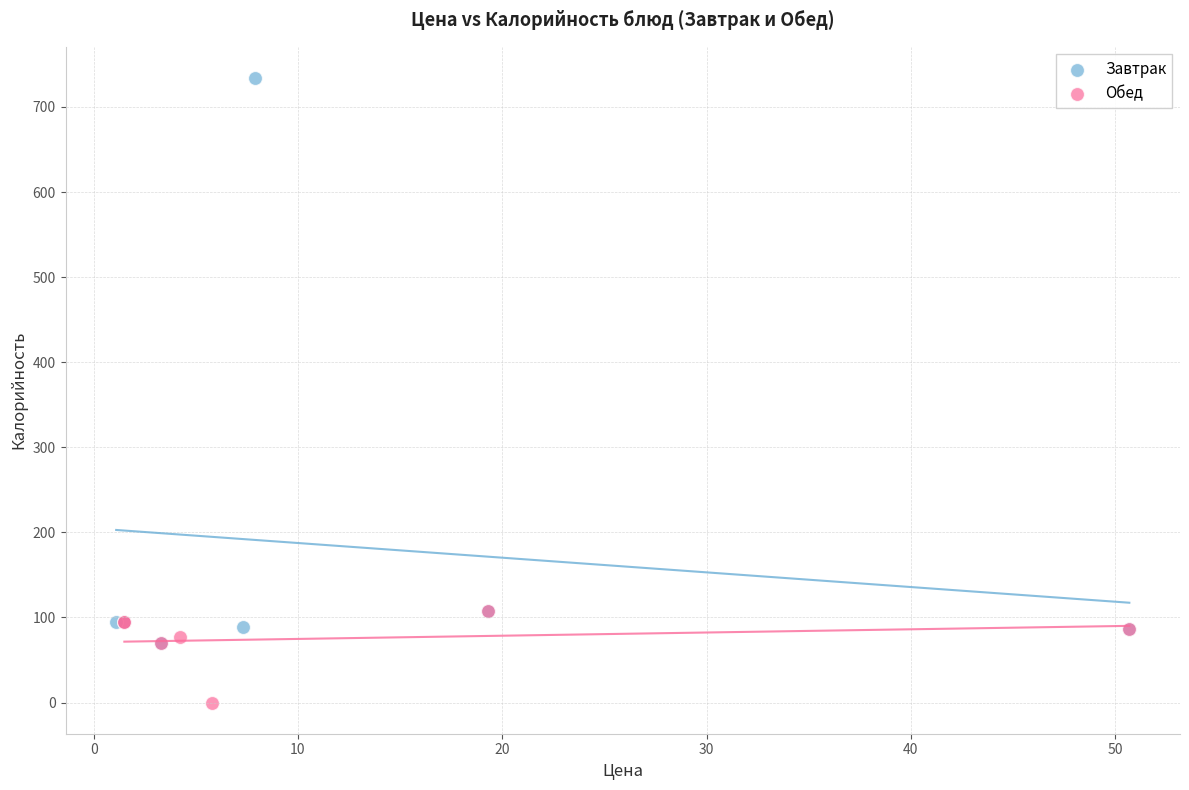

Which series contains the lowest Y value?

Обед